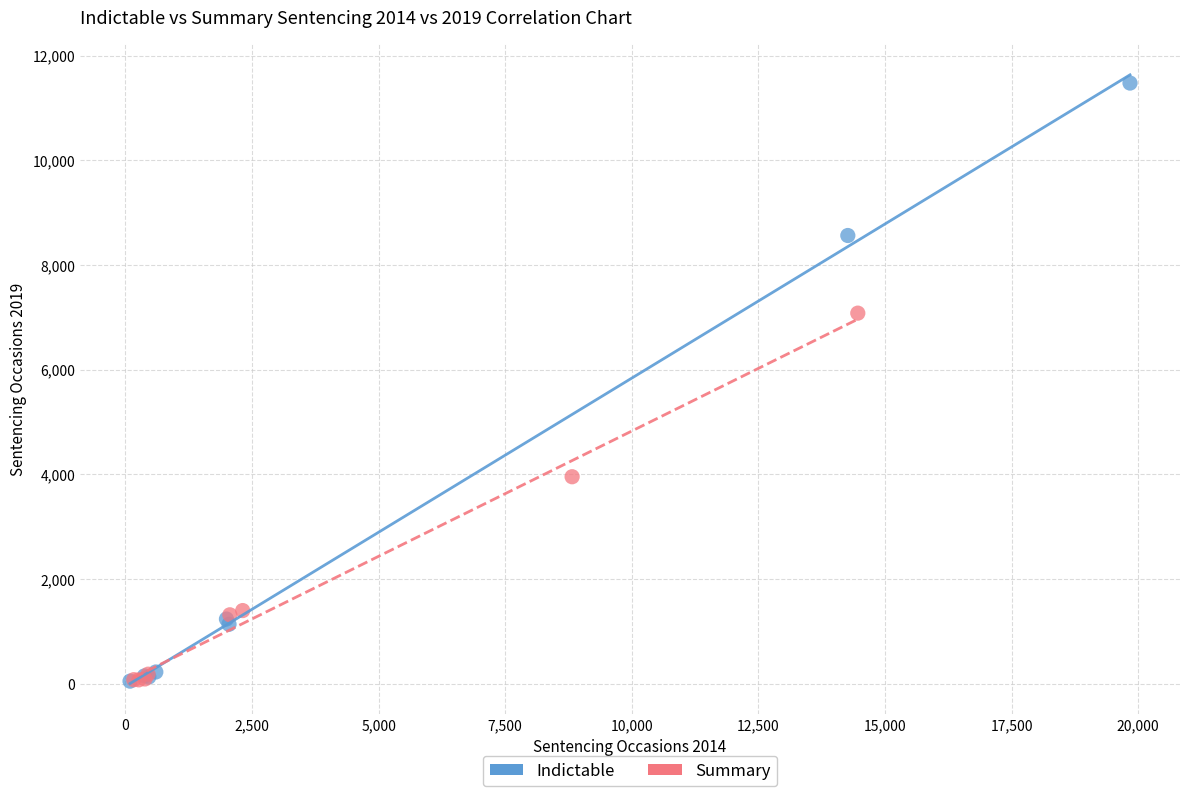

Which series contains the highest Y value?

Indictable